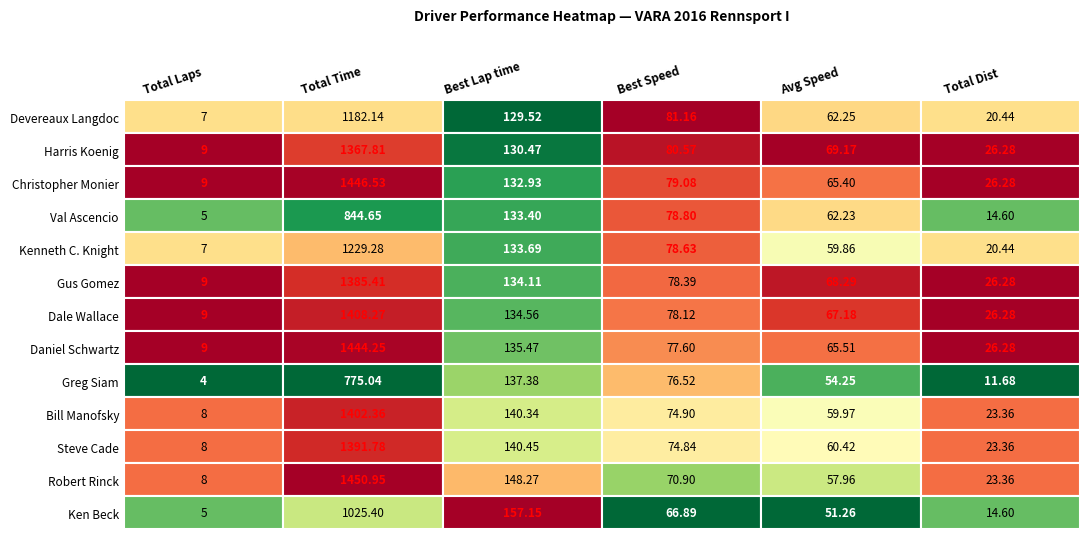

Reading left to right, extract all data points from this chart.

Devereaux Langdoc: 7.0	1182.1	129.5	81.2	62.2	20.4
Harris Koenig: 9.0	1367.8	130.5	80.6	69.2	26.3
Christopher Monier: 9.0	1446.5	132.9	79.1	65.4	26.3
Val Ascencio: 5.0	844.6	133.4	78.8	62.2	14.6
Kenneth C. Knight: 7.0	1229.3	133.7	78.6	59.9	20.4
Gus Gomez: 9.0	1385.4	134.1	78.4	68.3	26.3
Dale Wallace: 9.0	1408.3	134.6	78.1	67.2	26.3
Daniel Schwartz: 9.0	1444.3	135.5	77.6	65.5	26.3
Greg Siam: 4.0	775.0	137.4	76.5	54.3	11.7
Bill Manofsky: 8.0	1402.4	140.3	74.9	60.0	23.4
Steve Cade: 8.0	1391.8	140.5	74.8	60.4	23.4
Robert Rinck: 8.0	1451.0	148.3	70.9	58.0	23.4
Ken Beck: 5.0	1025.4	157.2	66.9	51.3	14.6